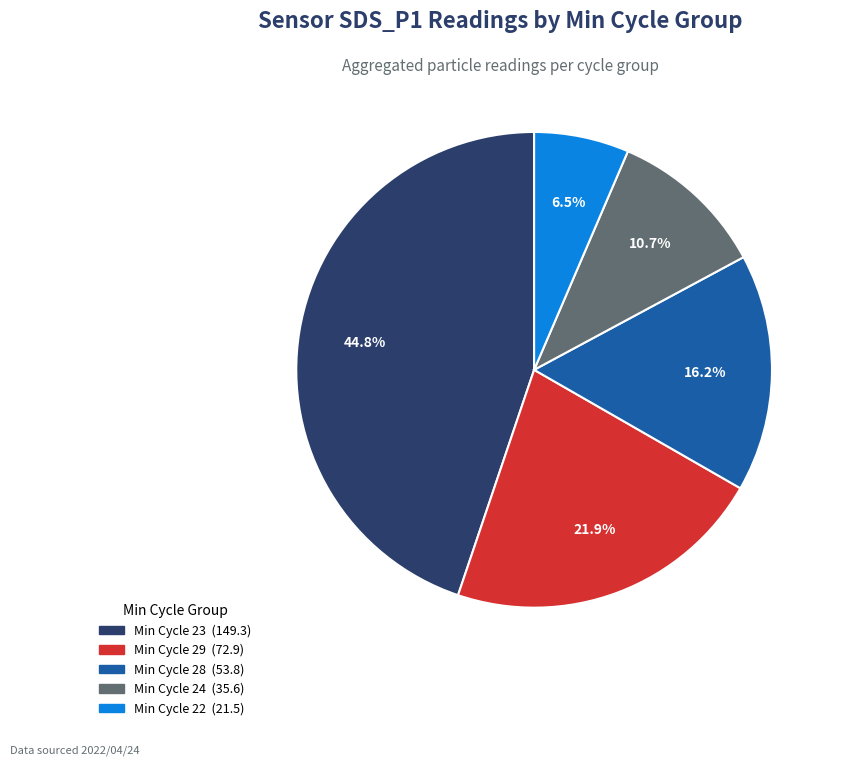

Does any single category account for the majority?

No